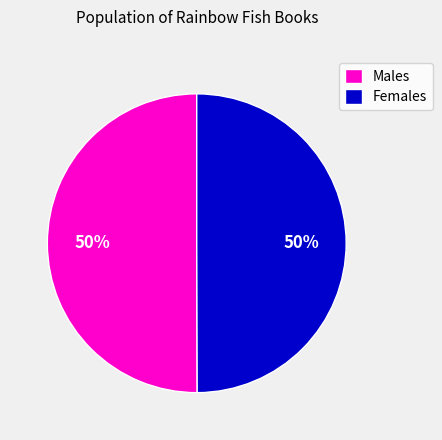

How many slices are in this pie chart?

2